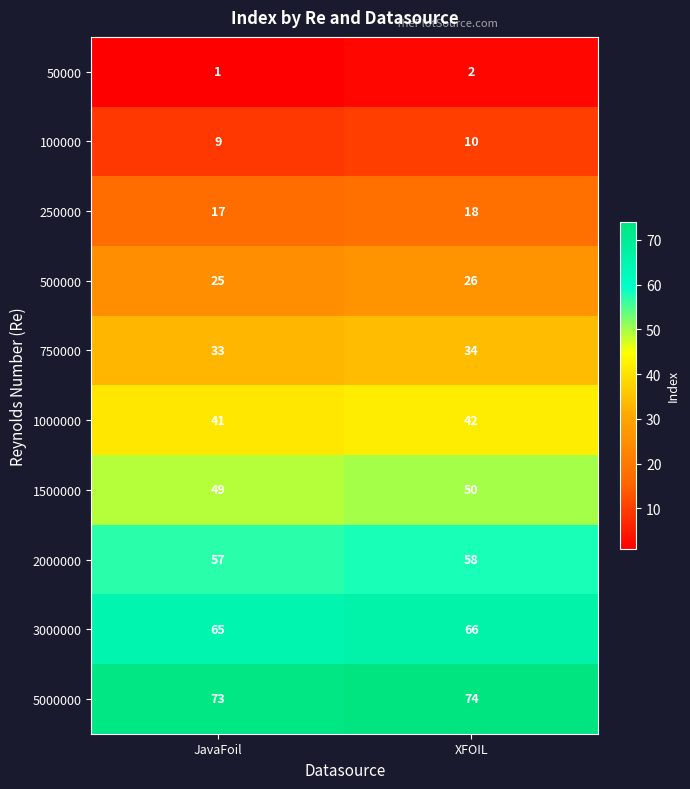

At which label does 5000000 reach its minimum?

JavaFoil